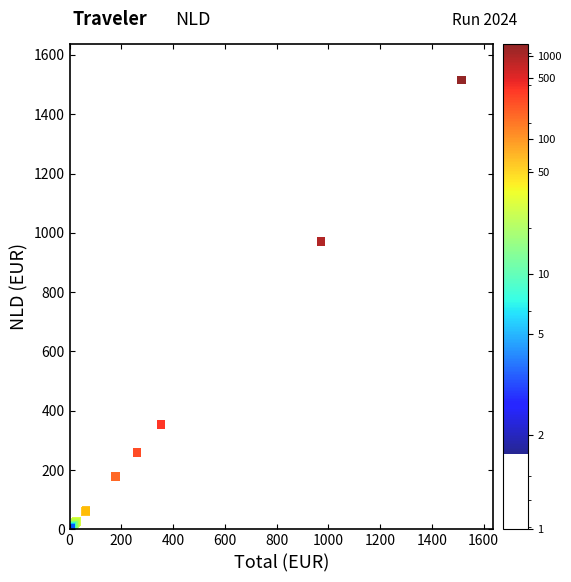

What Y value in the scatter plot is closest to 758?

971.2